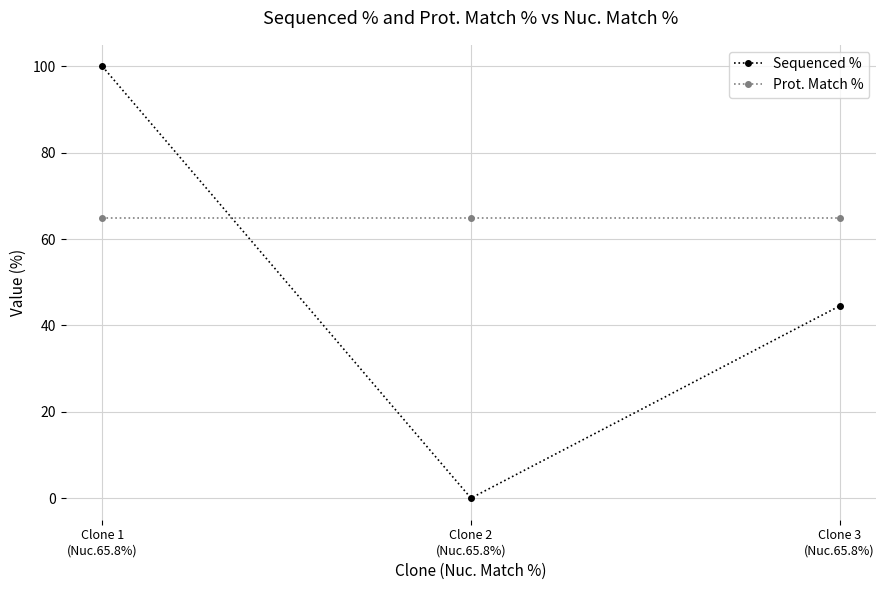

What is the approximate value of Prot. Match % at Clone 3
(Nuc.65.8%)?

64.9